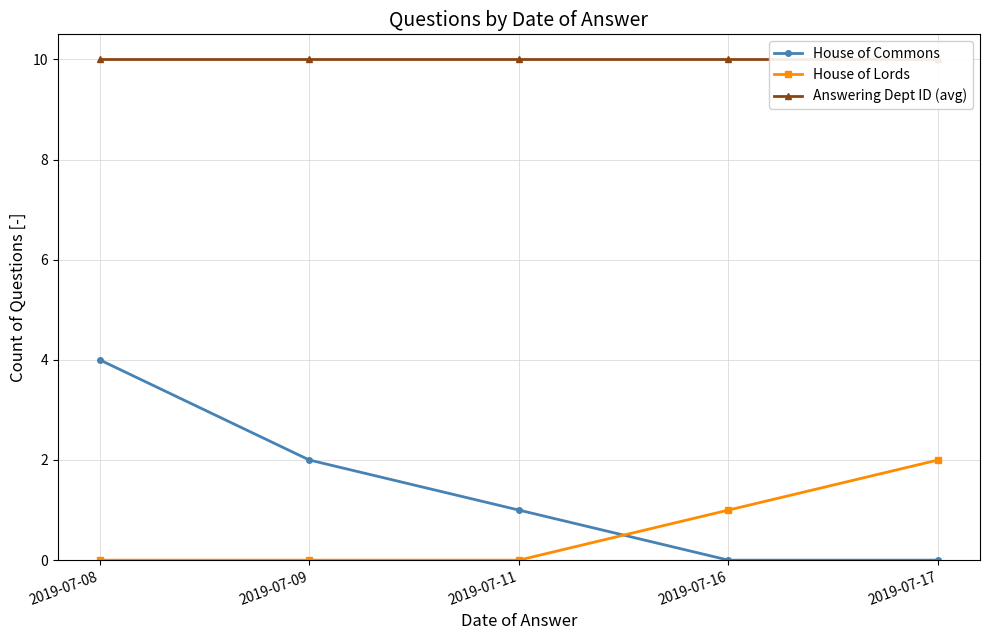

The value of House of Commons at 2019-07-08 is 2. True or false?

False